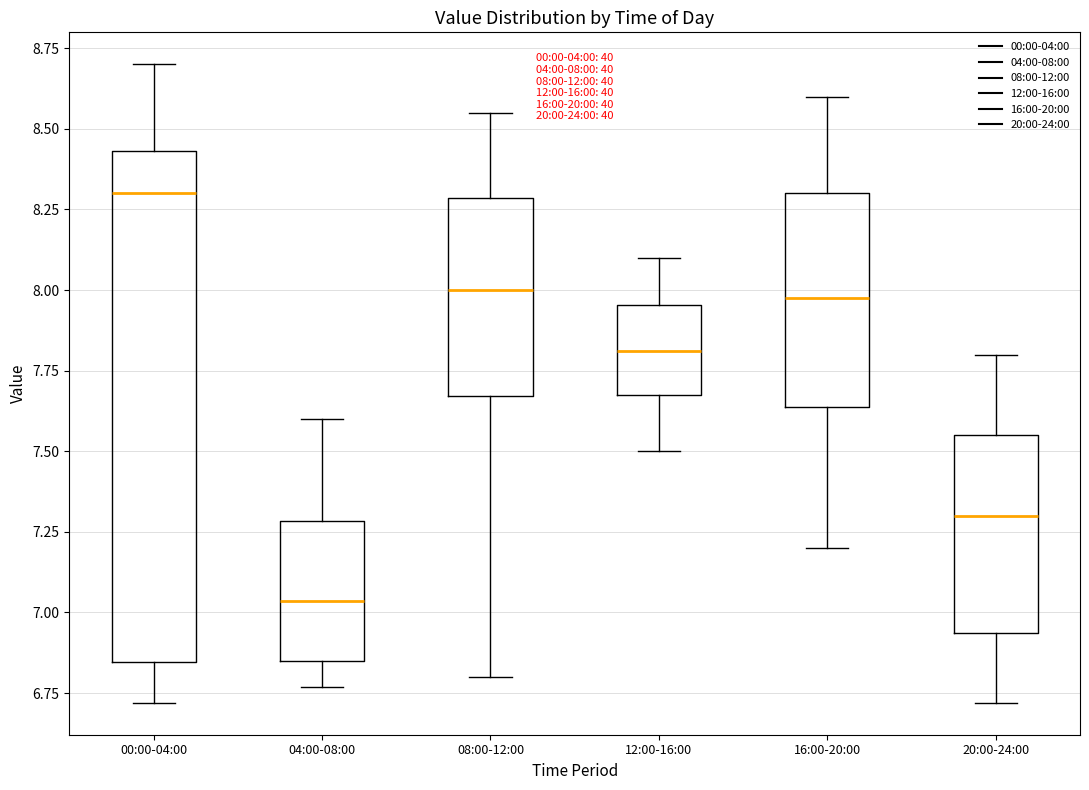

Which box has the lowest median line?

04:00-08:00